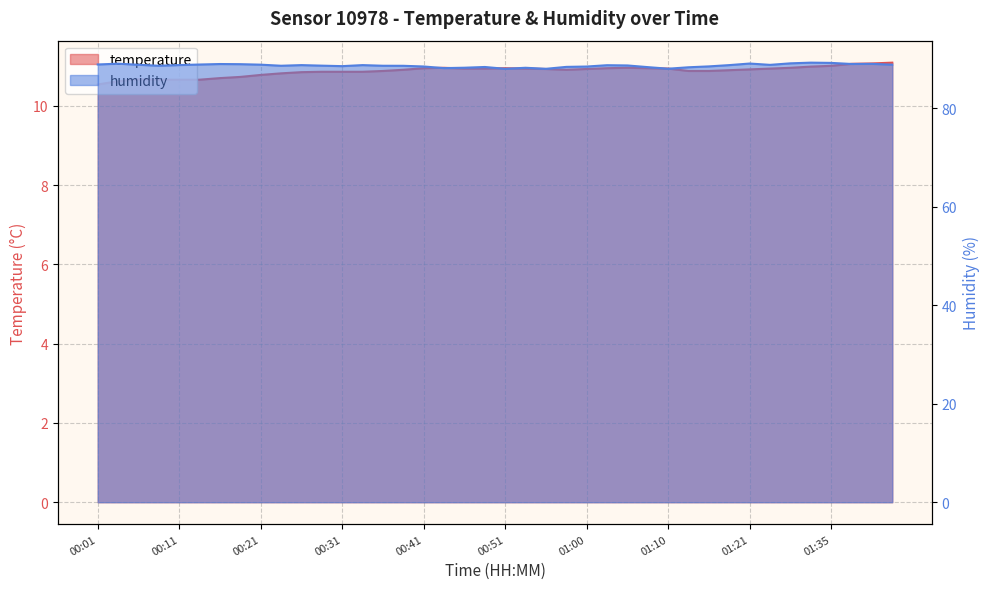

True or false: temperature and humidity intersect in this chart.

False